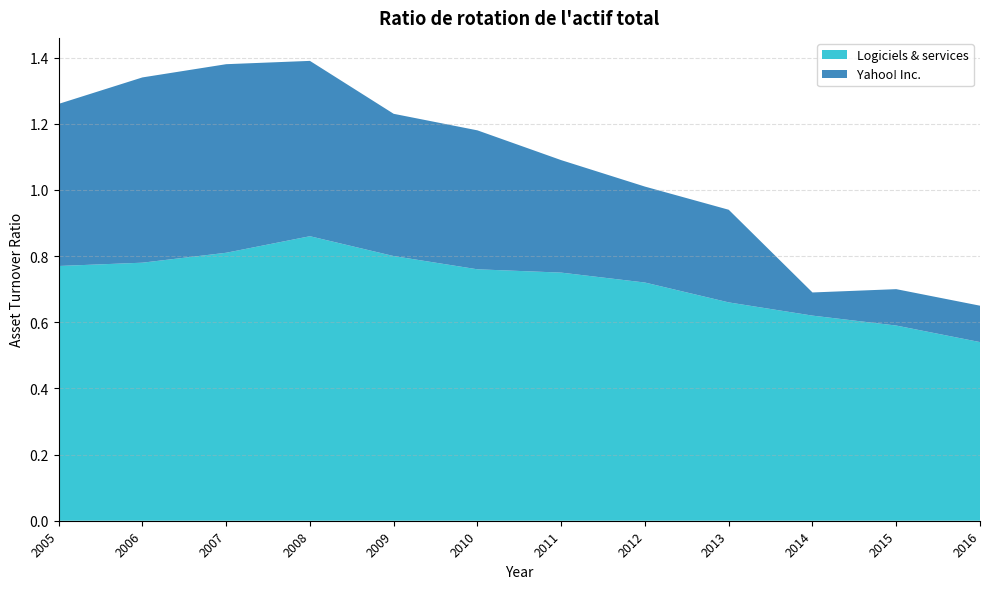

Reading left to right, list all the values displayed in this chart.

Yahoo! Inc.: 2005=0.5	2006=0.6	2007=0.6	2008=0.5	2009=0.4	2010=0.4	2011=0.3	2012=0.3	2013=0.3	2014=0.1	2015=0.1	2016=0.1
Logiciels & services: 2005=0.8	2006=0.8	2007=0.8	2008=0.9	2009=0.8	2010=0.8	2011=0.8	2012=0.7	2013=0.7	2014=0.6	2015=0.6	2016=0.5